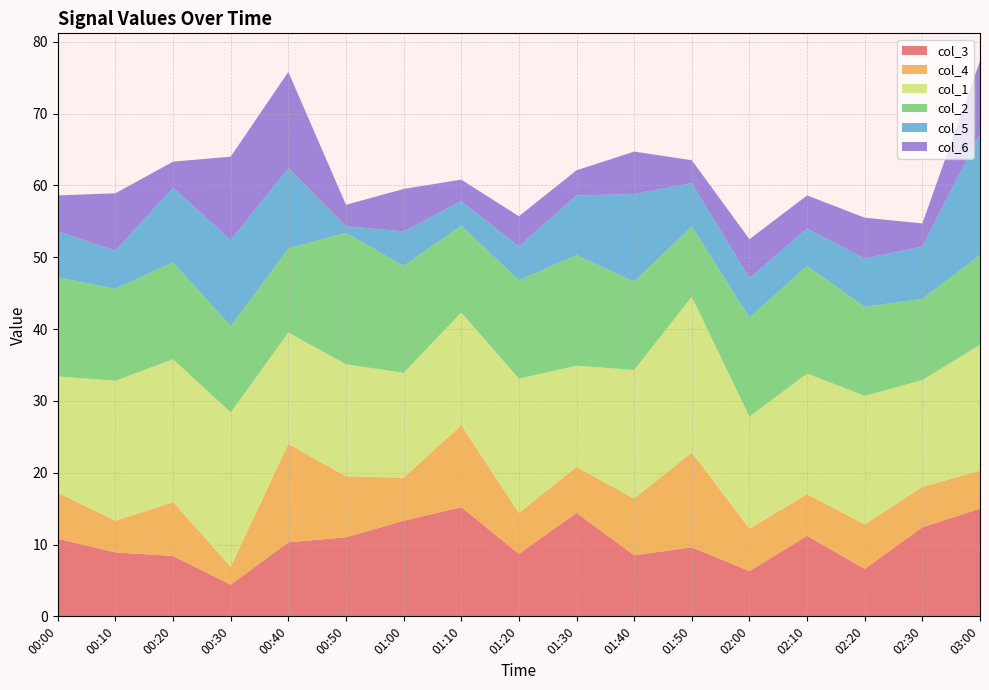

Reading left to right, list all the values displayed in this chart.

col_3: 00:00=10.8	00:10=8.9	00:20=8.4	00:30=4.4	00:40=10.3	00:50=11.0	01:00=13.3	01:10=15.2	01:20=8.7	01:30=14.4	01:40=8.5	01:50=9.6	02:00=6.3	02:10=11.2	02:20=6.6	02:30=12.4	03:00=15.0
col_4: 00:00=6.4	00:10=4.4	00:20=7.5	00:30=2.5	00:40=13.7	00:50=8.5	01:00=6.0	01:10=11.4	01:20=5.7	01:30=6.4	01:40=7.9	01:50=13.2	02:00=5.9	02:10=5.8	02:20=6.2	02:30=5.6	03:00=5.3
col_1: 00:00=16.2	00:10=19.5	00:20=19.9	00:30=21.5	00:40=15.5	00:50=15.6	01:00=14.6	01:10=15.7	01:20=18.7	01:30=14.1	01:40=17.9	01:50=21.7	02:00=15.6	02:10=16.8	02:20=17.9	02:30=14.9	03:00=17.5
col_2: 00:00=13.8	00:10=12.8	00:20=13.5	00:30=12.0	00:40=11.7	00:50=18.3	01:00=14.9	01:10=12.1	01:20=13.7	01:30=15.4	01:40=12.3	01:50=9.8	02:00=13.8	02:10=15.0	02:20=12.4	02:30=11.3	03:00=12.5
col_5: 00:00=6.4	00:10=5.3	00:20=10.4	00:30=12.0	00:40=11.2	00:50=0.9	01:00=4.8	01:10=3.4	01:20=4.7	01:30=8.3	01:40=12.2	01:50=6.0	02:00=5.5	02:10=5.2	02:20=6.7	02:30=7.3	03:00=16.9
col_6: 00:00=5.0	00:10=8.0	00:20=3.6	00:30=11.6	00:40=13.4	00:50=3.0	01:00=5.9	01:10=3.0	01:20=4.2	01:30=3.5	01:40=5.9	01:50=3.2	02:00=5.4	02:10=4.6	02:20=5.7	02:30=3.2	03:00=10.1